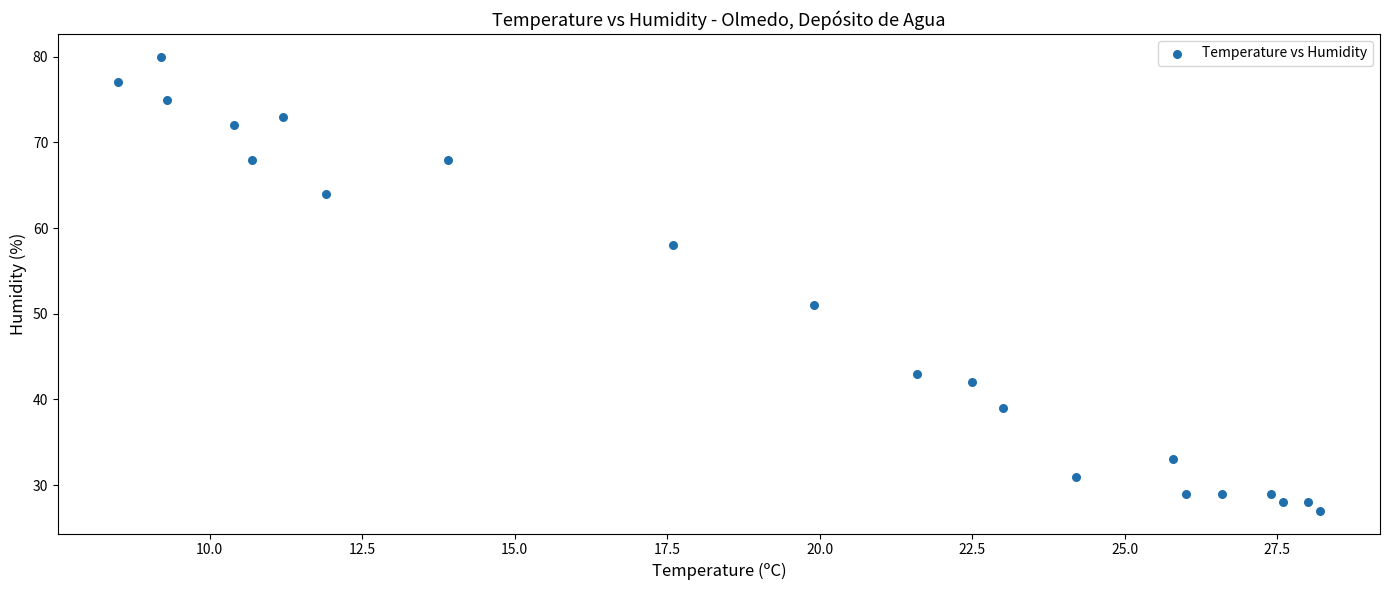

What is the range of Y values (max minus min)?

53